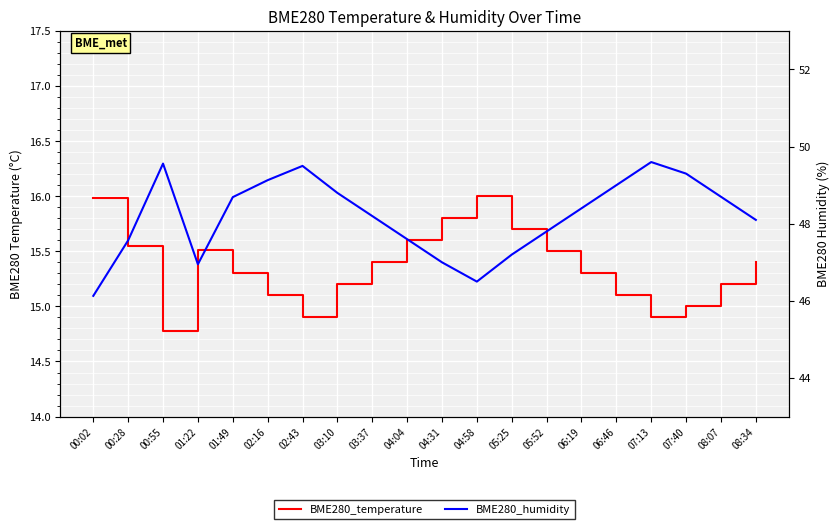

Which series has the widest spread of values?

BME280_humidity